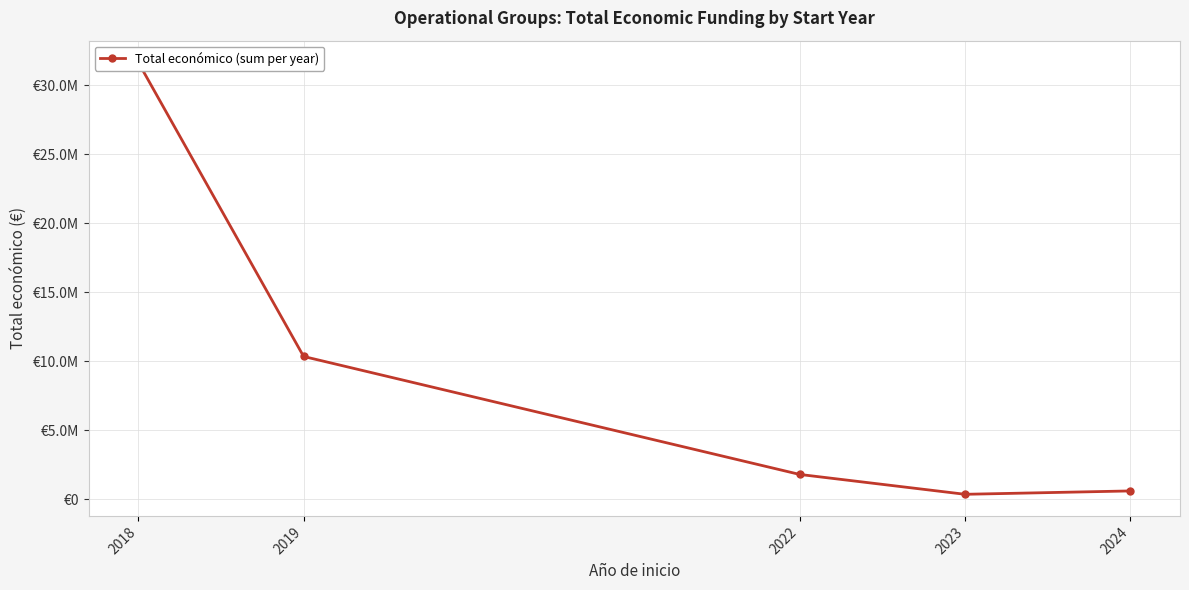

Approximately how many times larger is the value at 2024 compared to 2022?

0.3